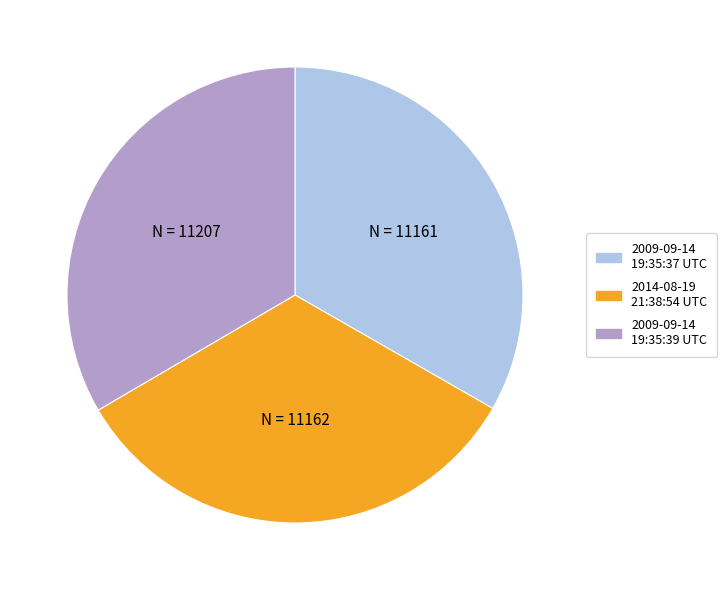

The 2009-09-14 19:35:37 UTC slice represents 46% of the pie. True or false?

False